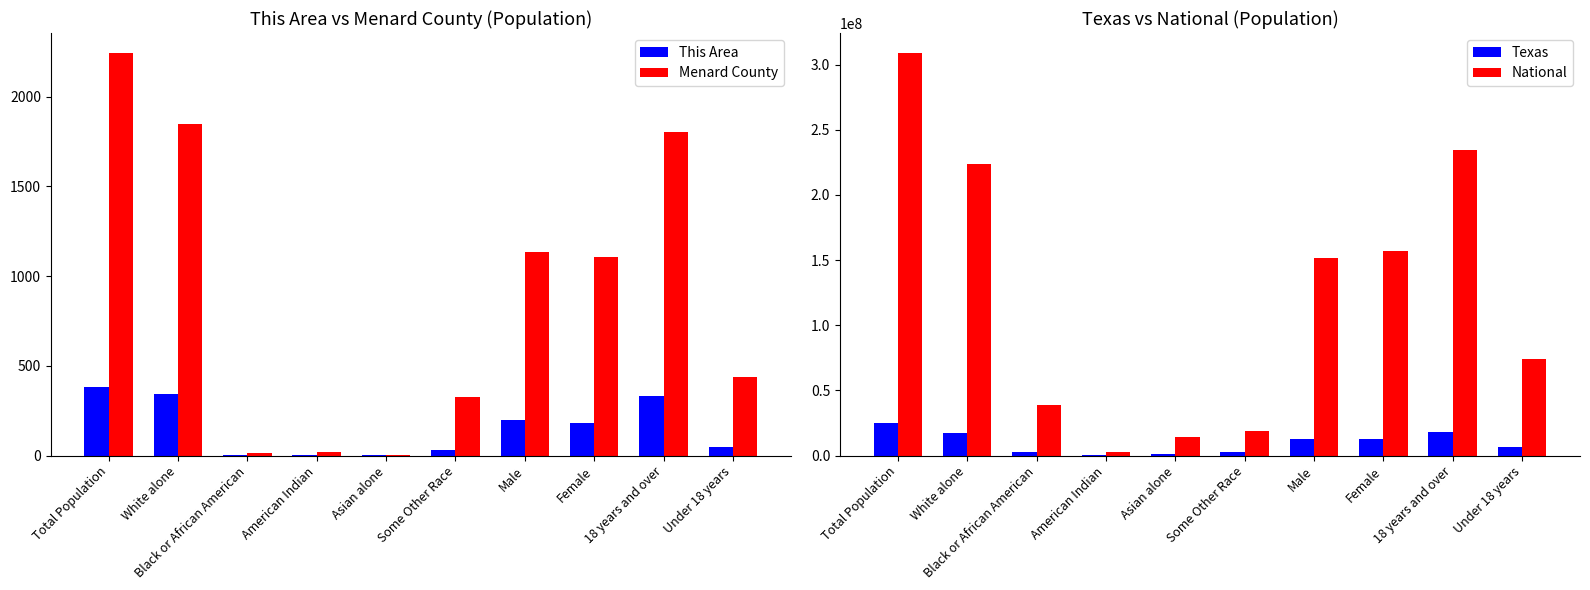

What is the average value of the This Area series?

152